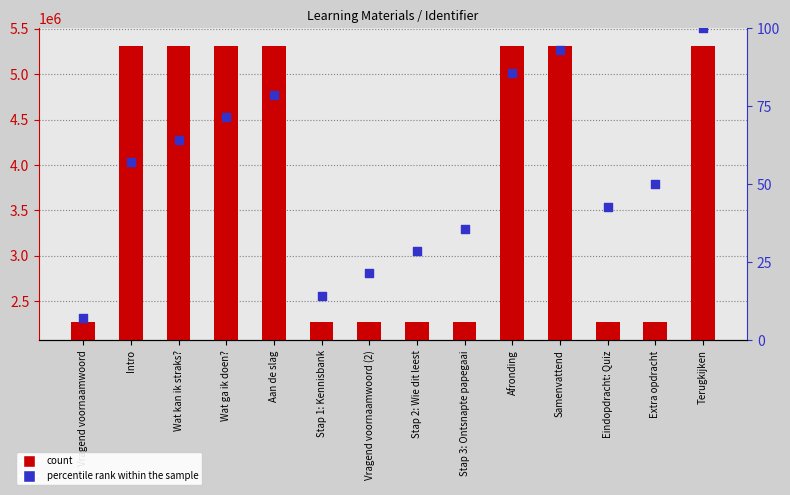

What are all the series names shown in the legend?

count, percentile rank within the sample